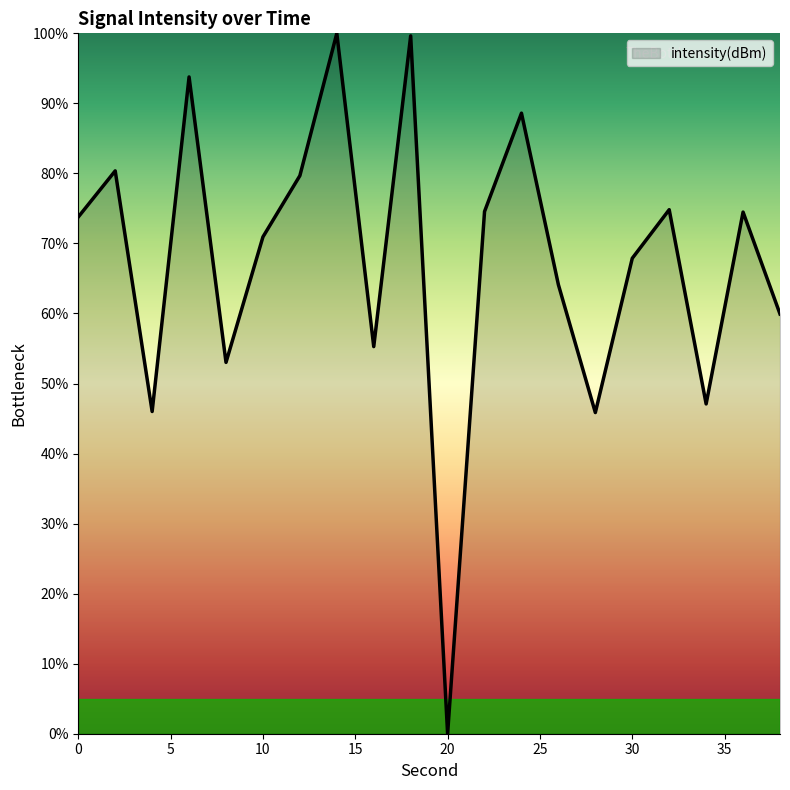

What is the difference between the maximum and minimum values?

100.0